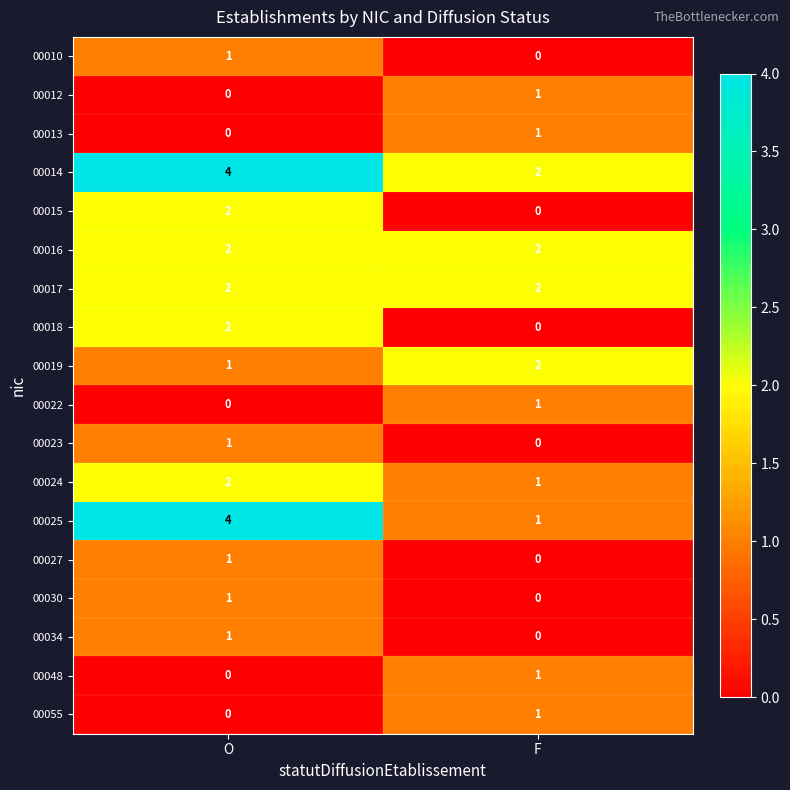

Which series has the widest spread of values?

00025